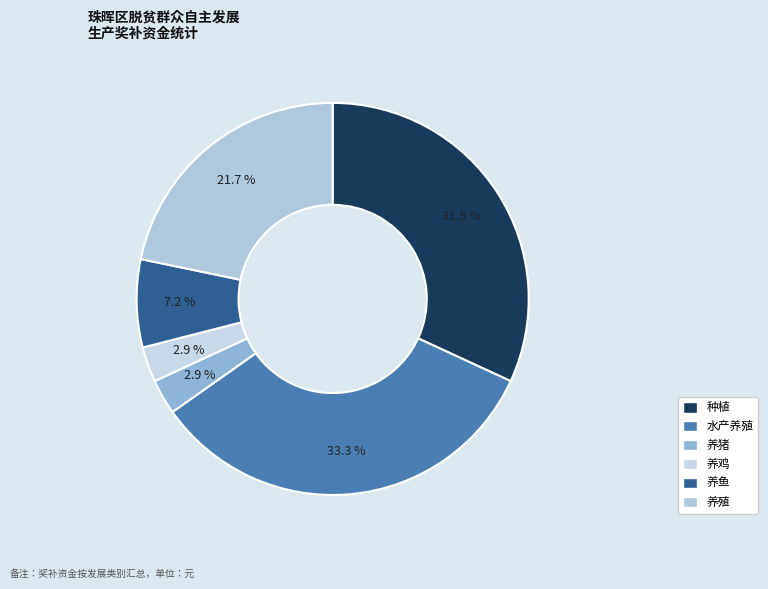

Does 养猪 represent more than half of the total?

No